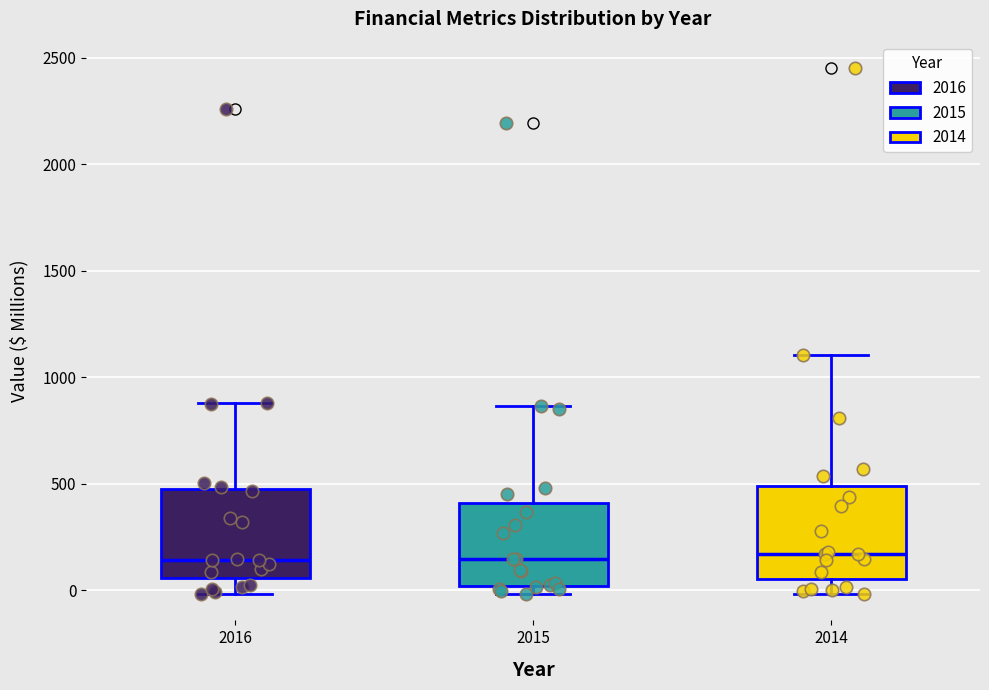

Reading left to right, read every box against the y-axis: the position of its median line, the range the box covers, and the ends of its whiskers. The values are not printed on the chart, so give them approximately, as read against the axis.

2016: median 150, box 50 to 500, whiskers 0 to 900
2015: median 150, box 0 to 400, whiskers 0 (just below the box's lower edge) to 850
2014: median 150, box 50 to 500, whiskers 0 to 1100